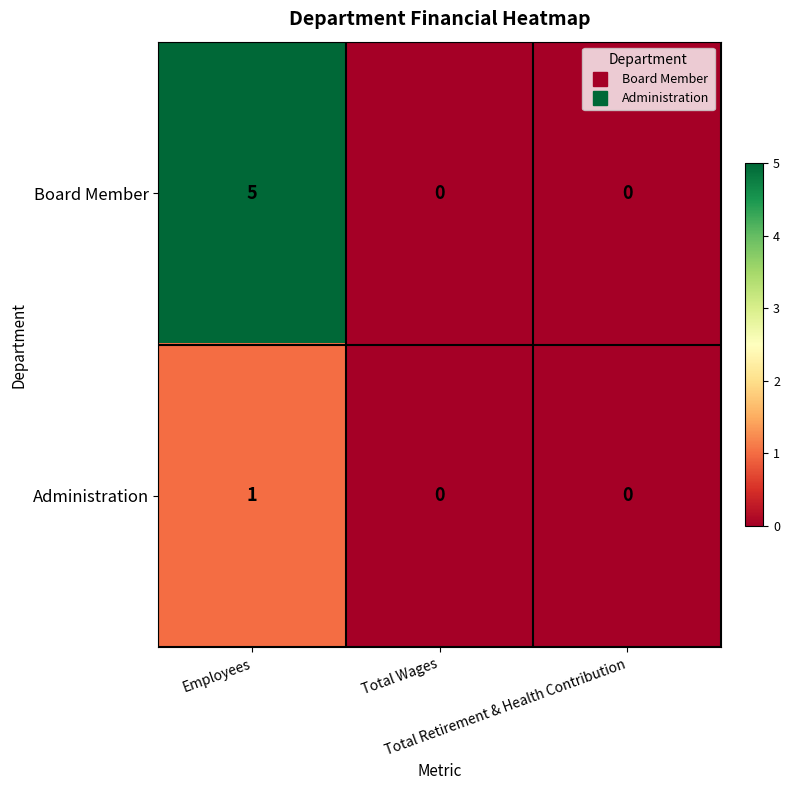

How many data points does each series have?

3